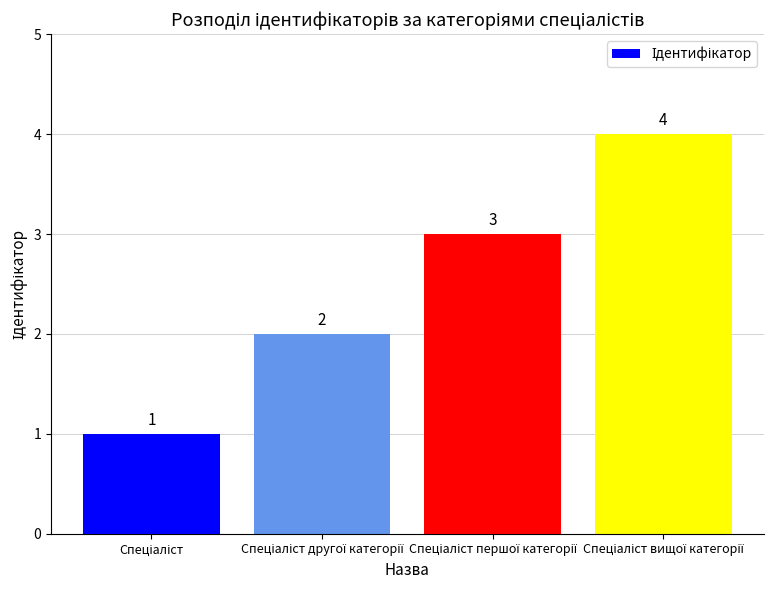

Count the values in the range 2 to 4.

3